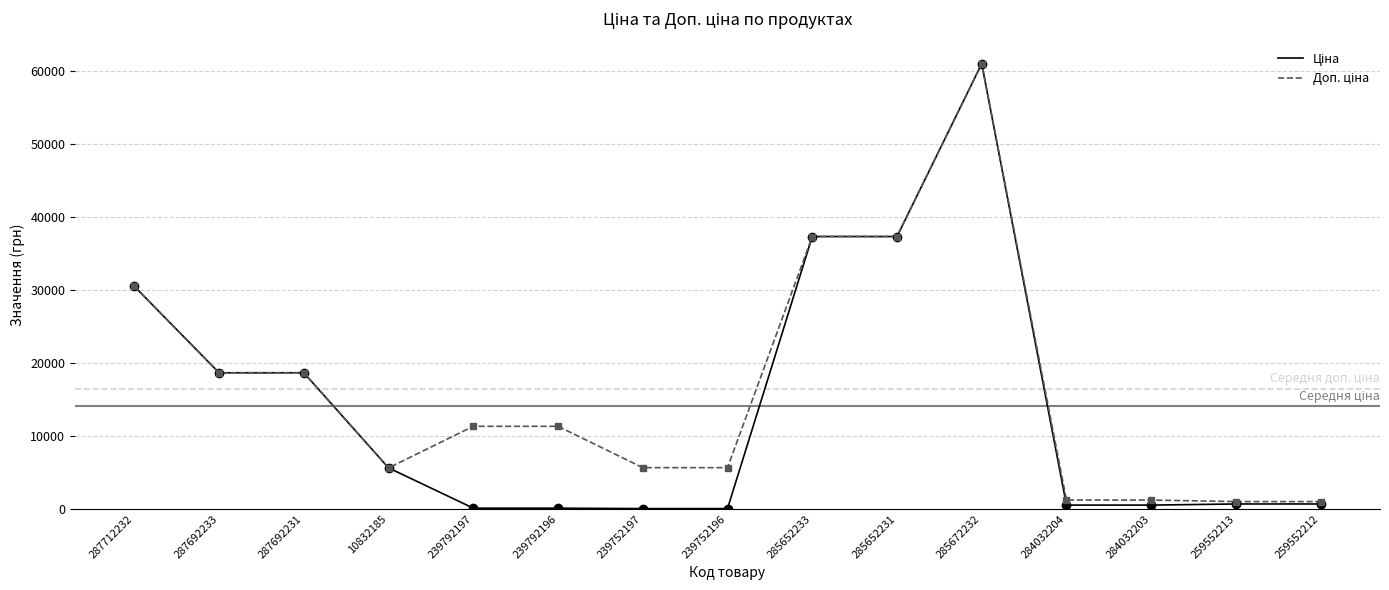

What is the greatest value displayed?

61024.7